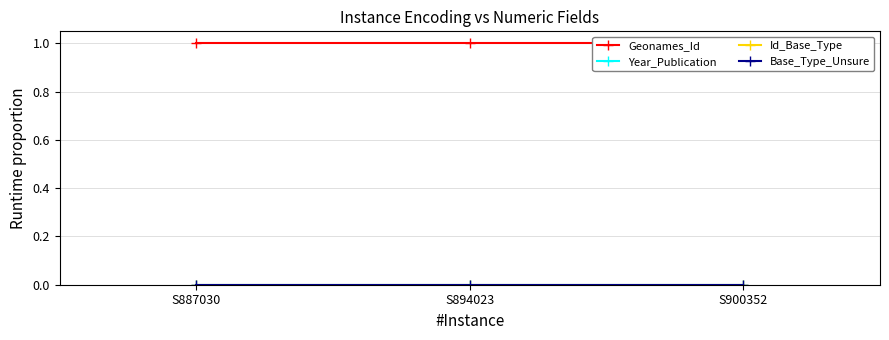

Reading right to left, list all the values displayed in this chart.

Geonames_Id: S900352=1.0	S894023=1.0	S887030=1.0
Year_Publication: S900352=0.0	S894023=0.0	S887030=0.0
Id_Base_Type: S900352=0.0	S894023=0.0	S887030=0.0
Base_Type_Unsure: S900352=0.0	S894023=0.0	S887030=0.0